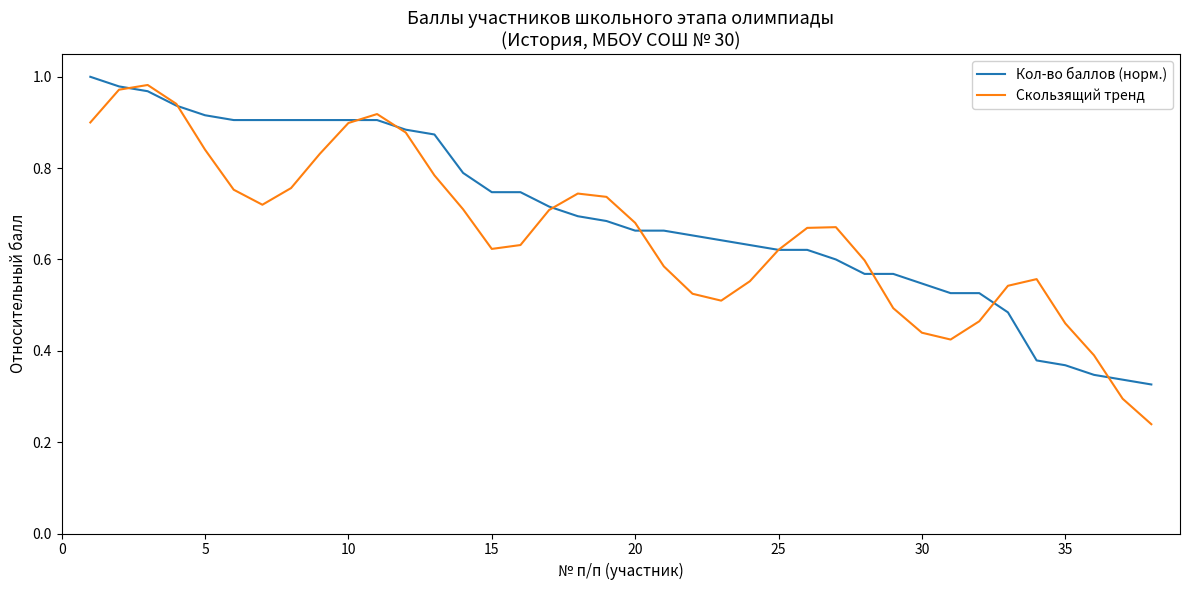

Which series has the widest spread of values?

Скользящий тренд